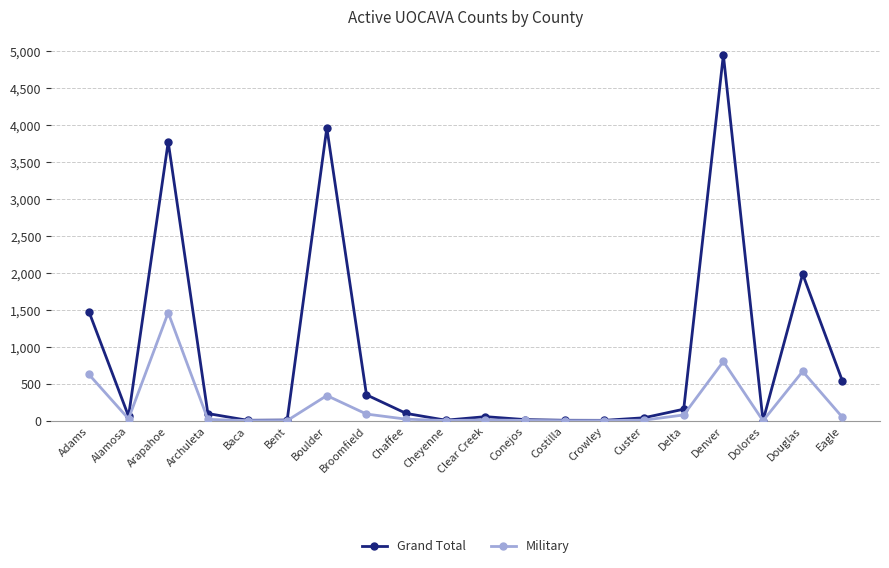

Does the chart have visible grid lines?

Yes